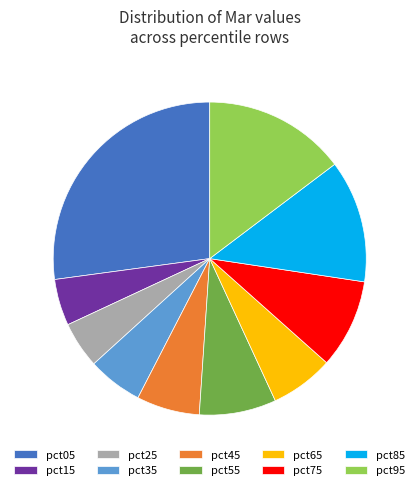

Is it true that pct85 is 20% of the pie?

False